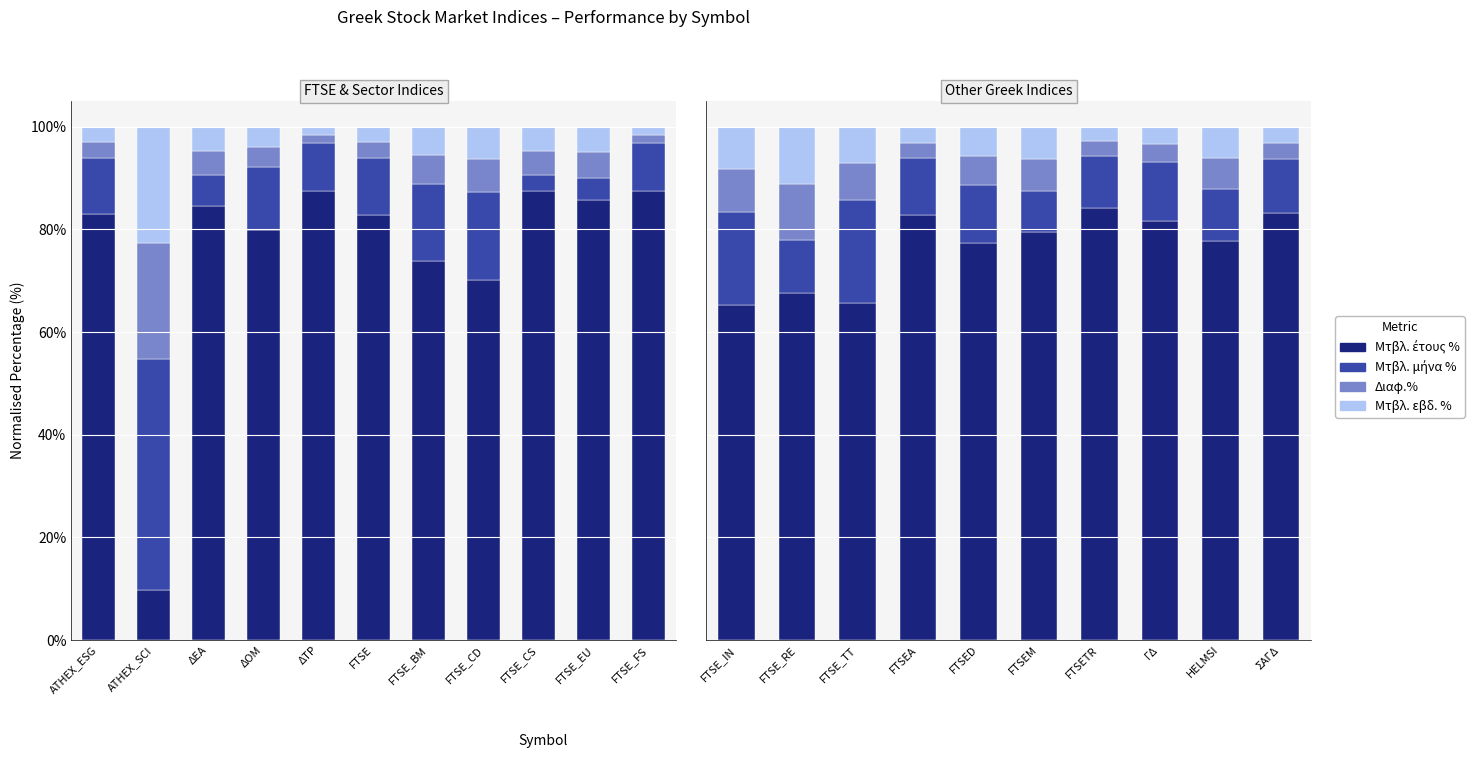

What is the approximate value of Μτβλ. μήνα % at FTSEA?

11.1